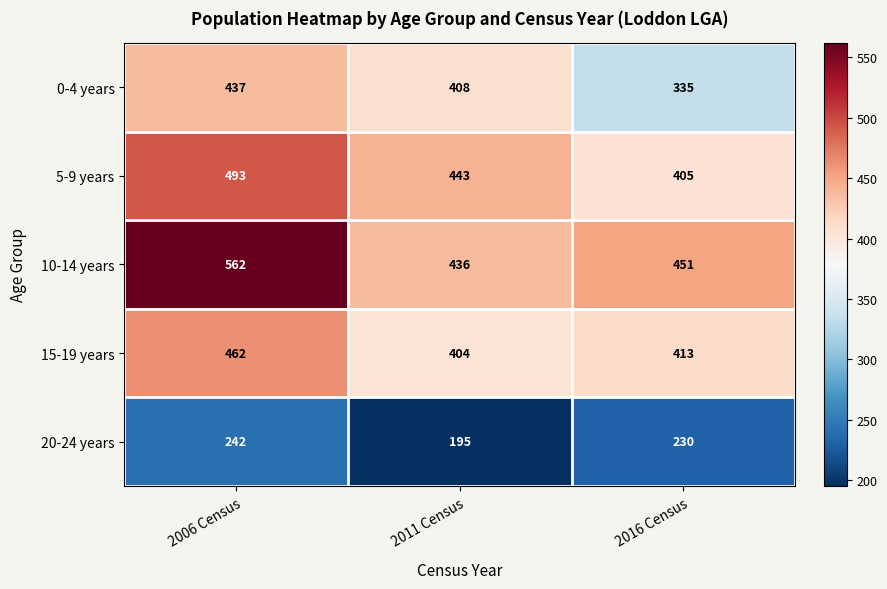

The 10-14 years series shows 389 at 2006 Census. True or false?

False